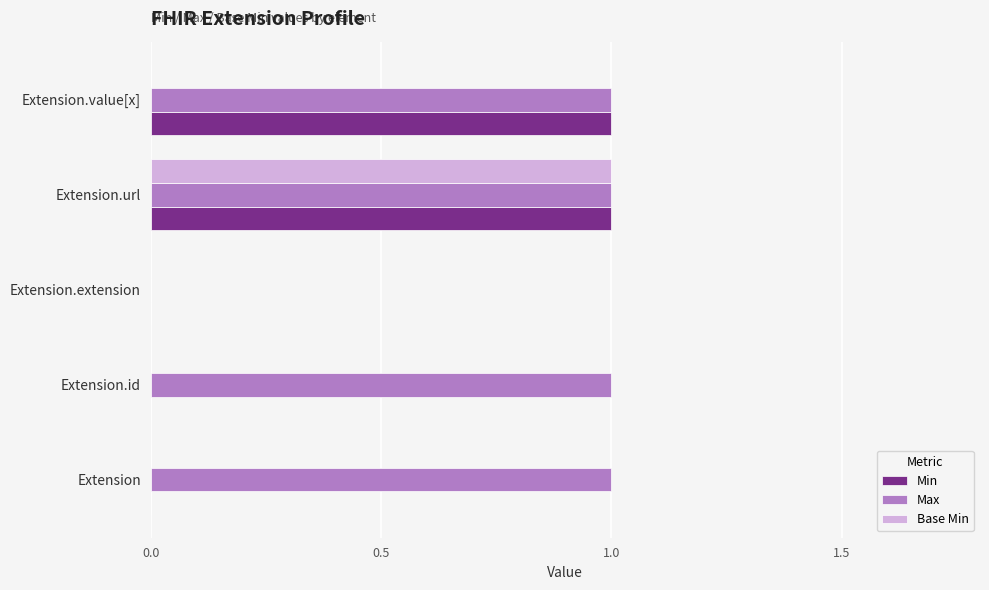

What is the sum of all Max values?

4